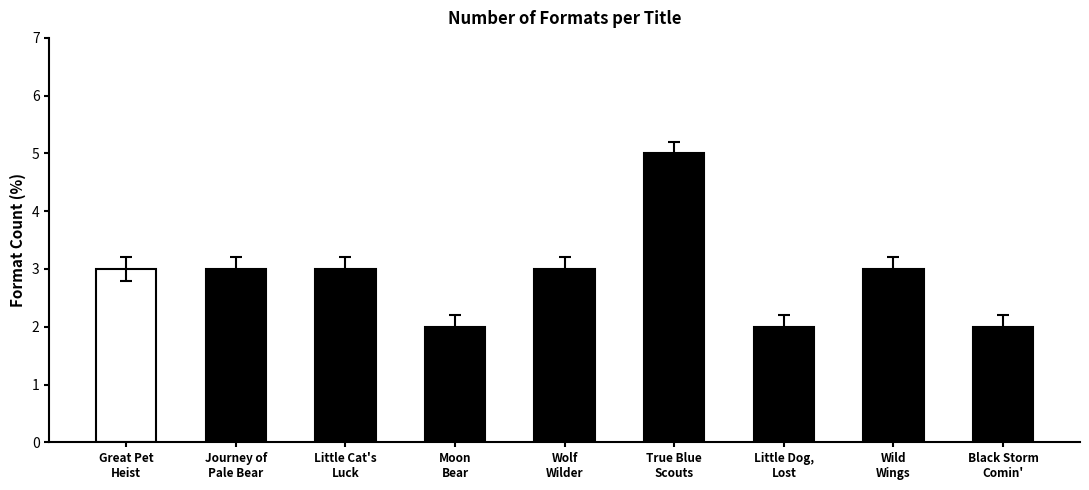

What is the label of the 9th bar from the right?

Great Pet Heist